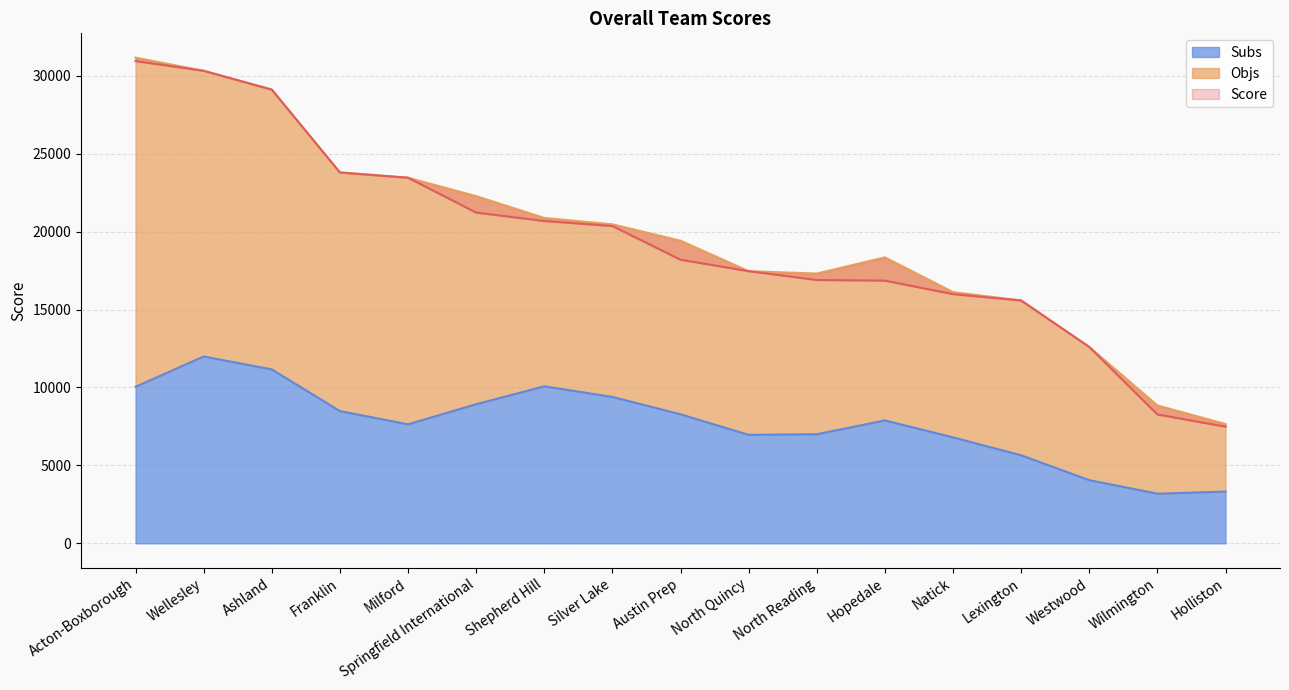

The Score series shows 16895.6 at North Reading. True or false?

True